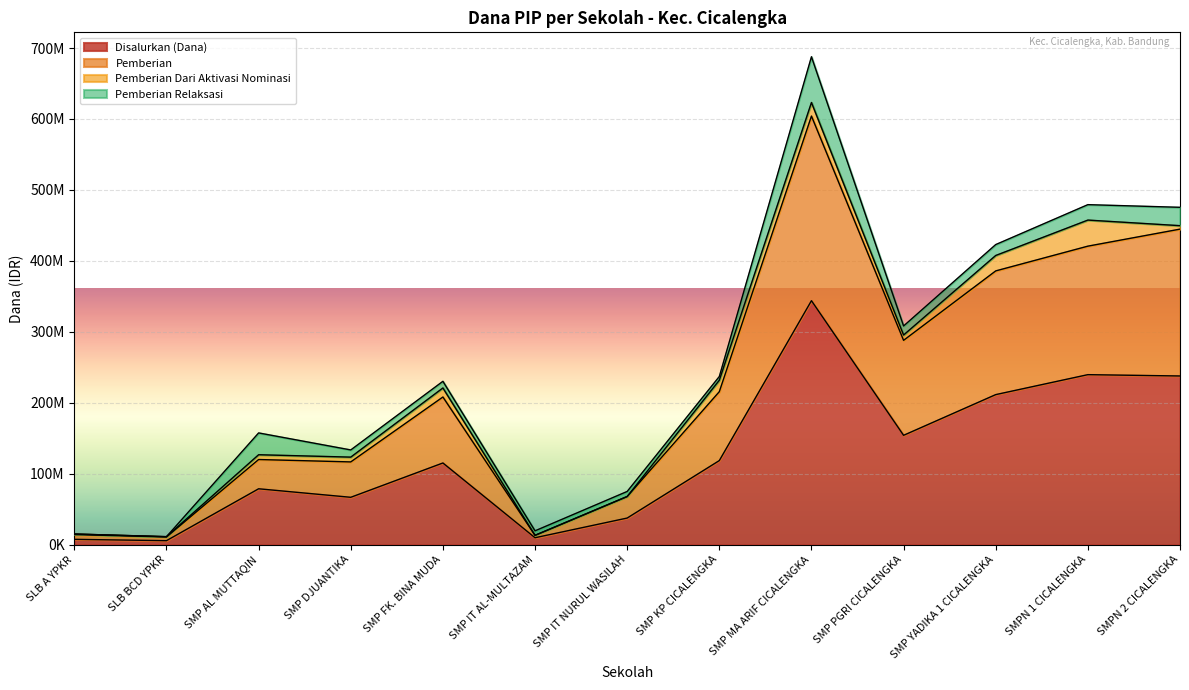

Is it true that Disalurkan (Dana) equals 239625000 at SMPN 1 CICALENGKA?

True